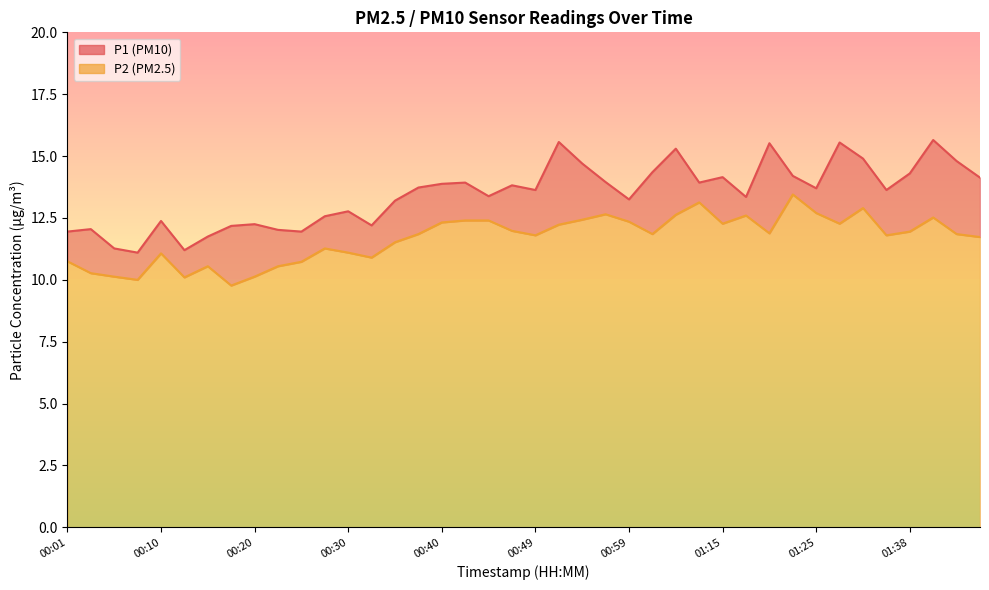

True or false: P1 has more than 0 points higher than both neighbors.

True